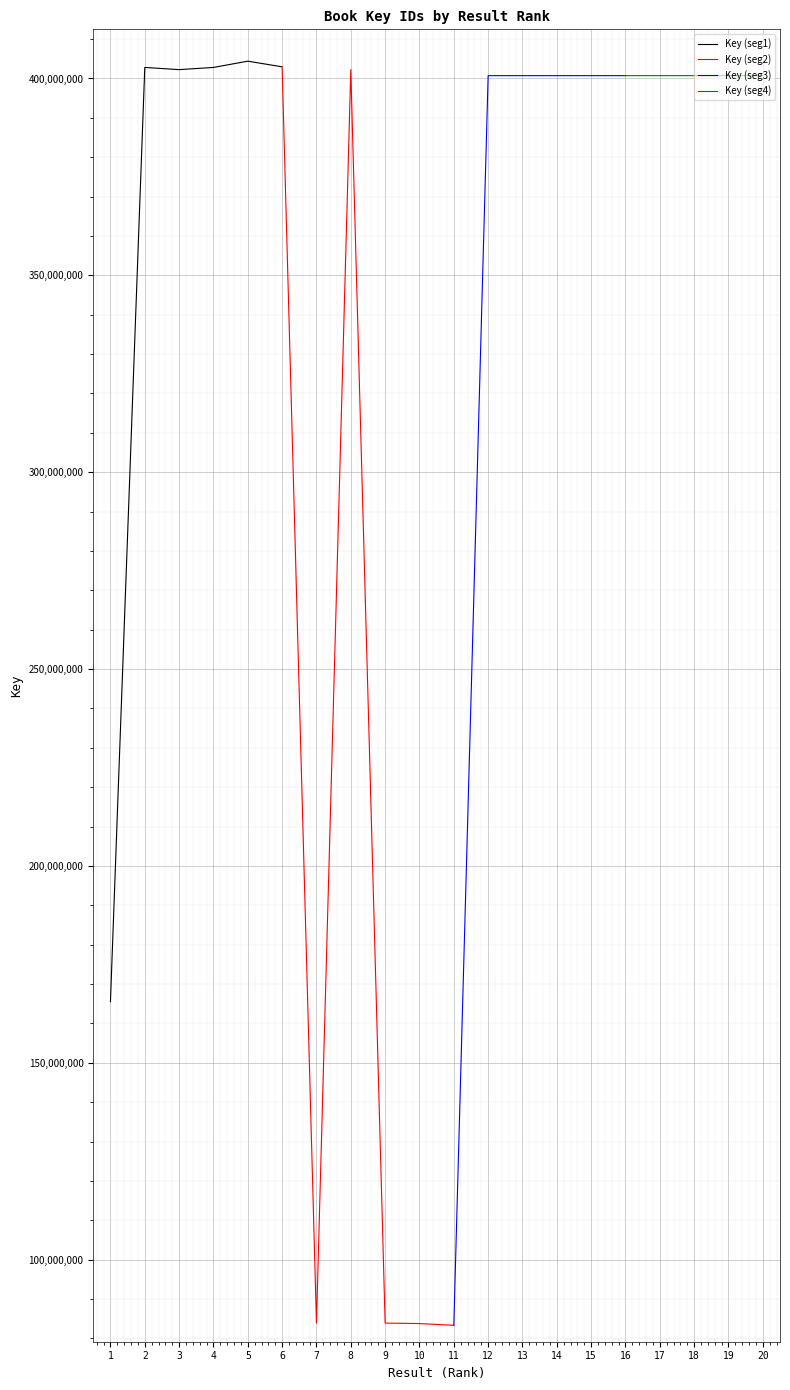

What is the greatest value displayed?

404392791